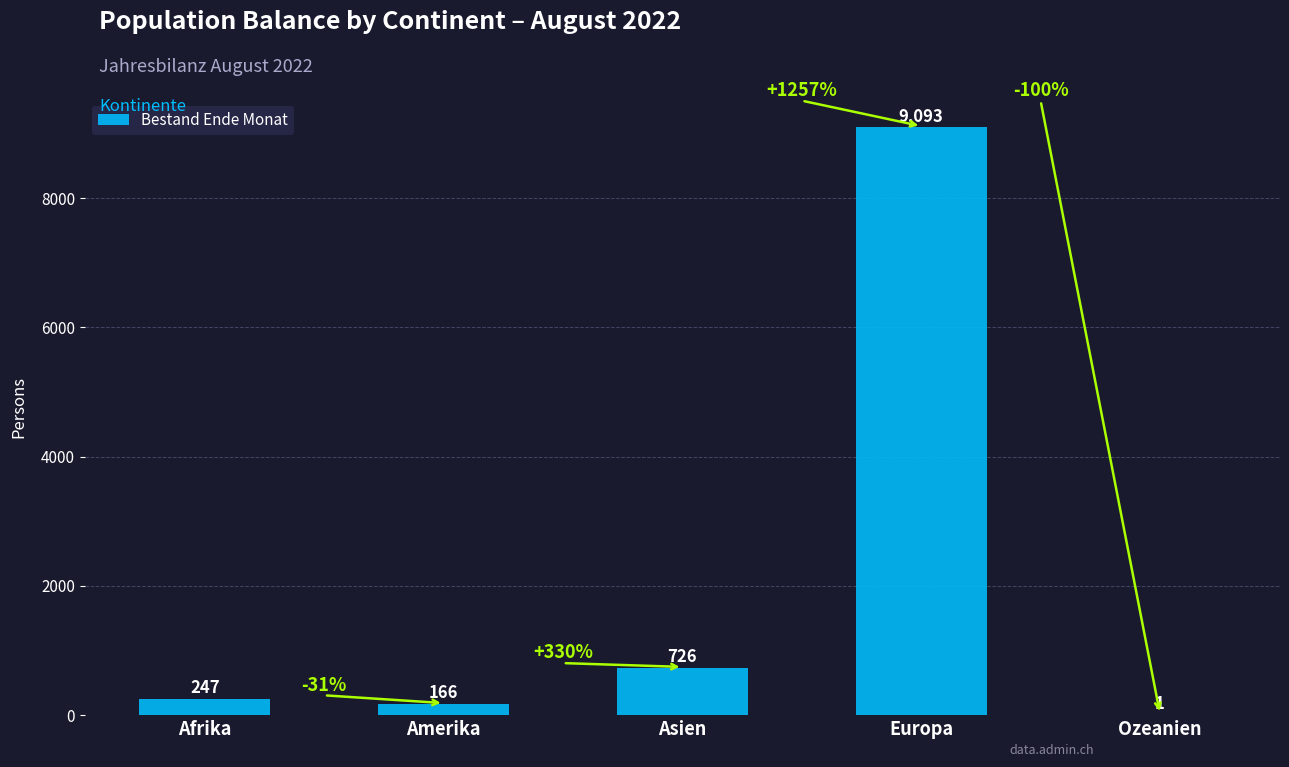

Which label corresponds to the largest value in the chart?

Europa